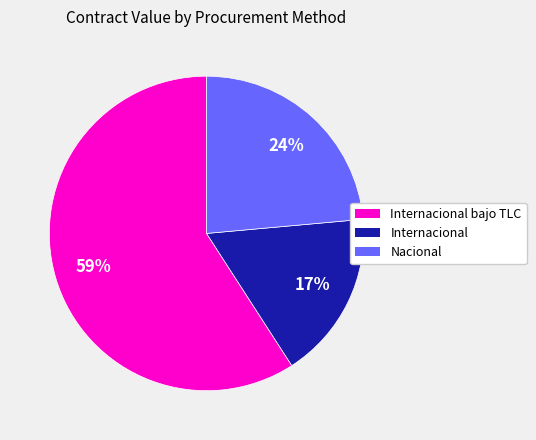

The Nacional slice represents 24% of the pie. True or false?

True